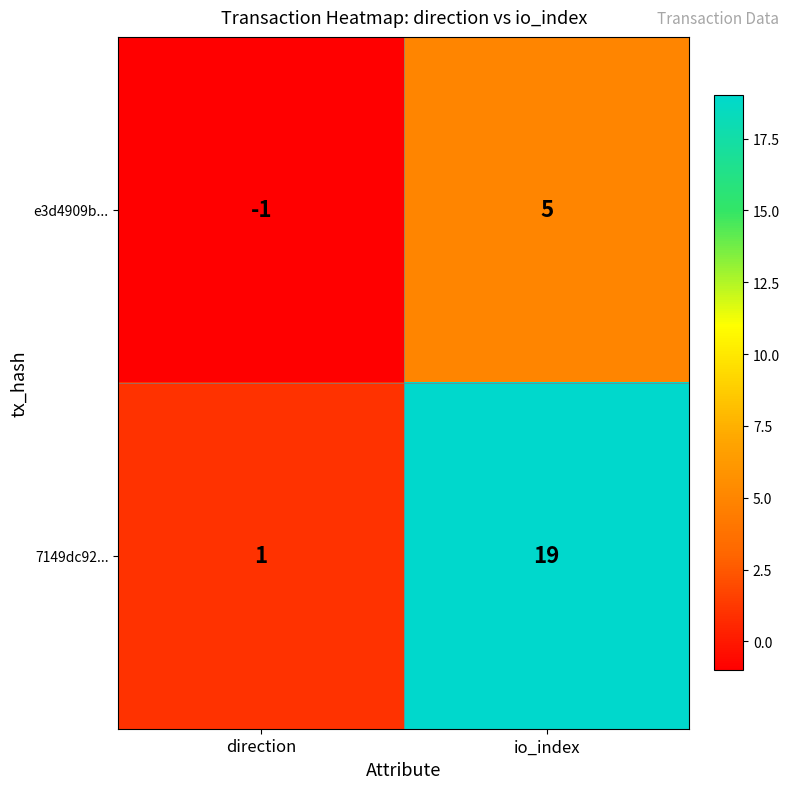

Rank the series by their maximum value, from lowest to highest.

e3d4909b..., 7149dc92...